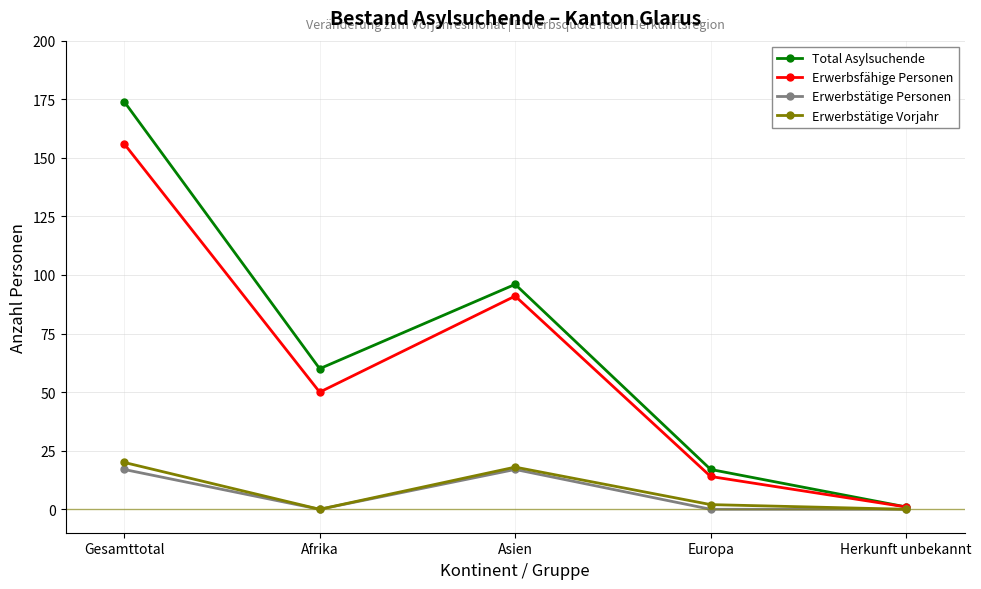

Count the number of categories in the chart.

5